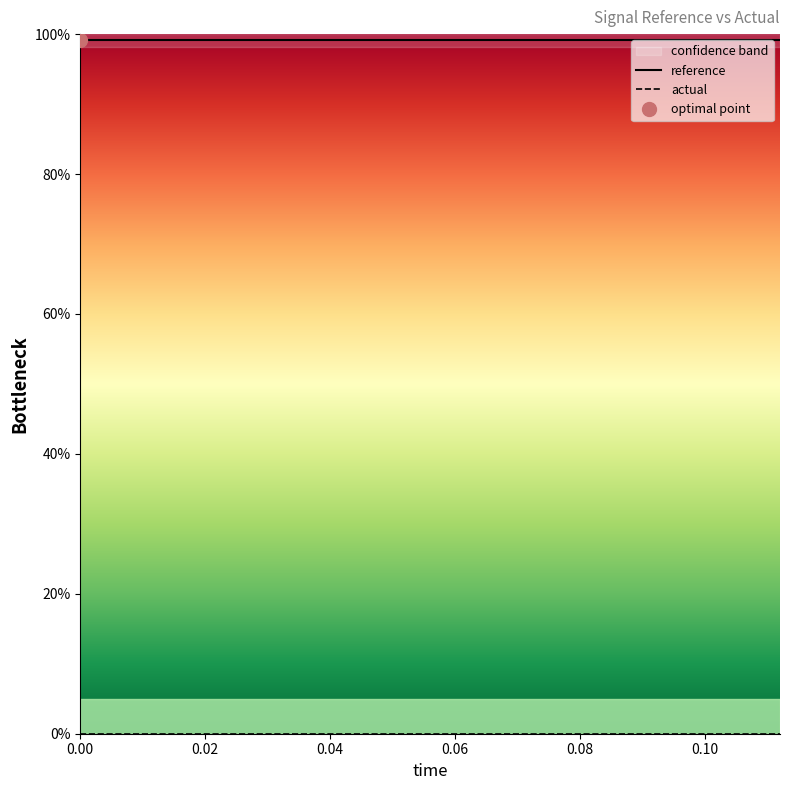

What are all the series names shown in the legend?

reference, actual